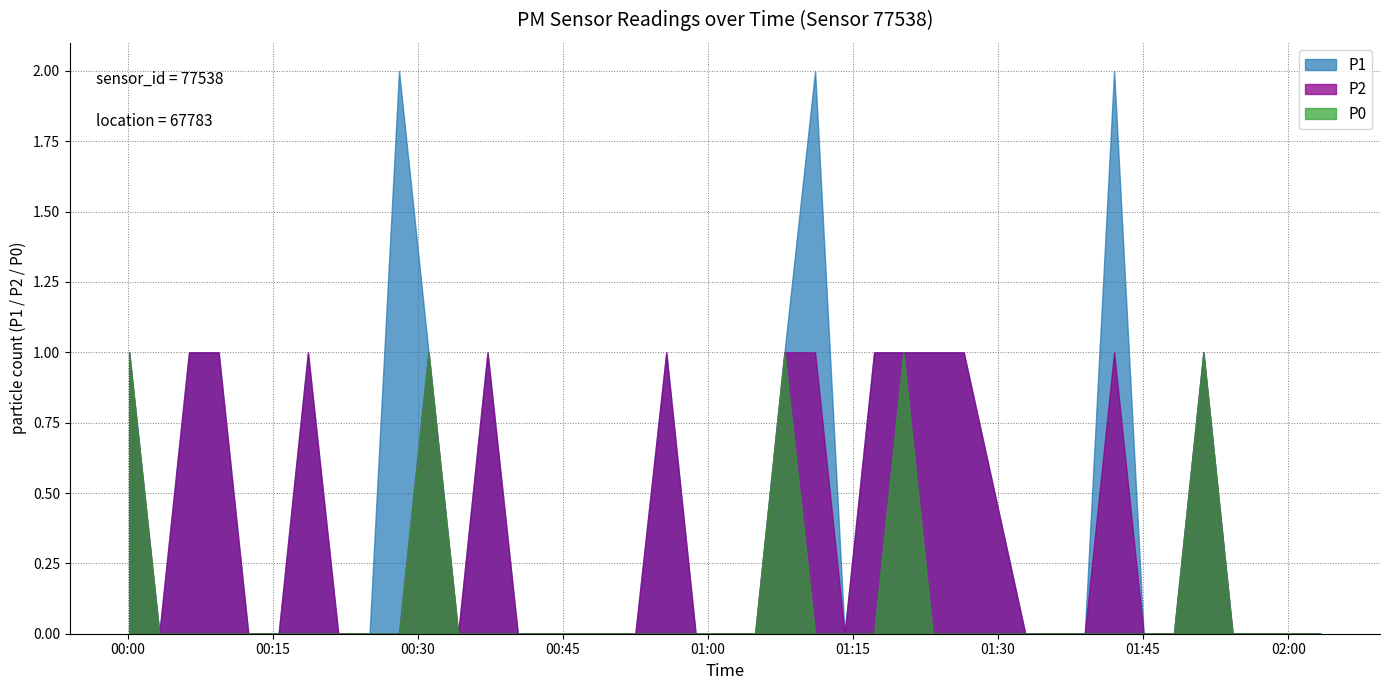

What is the difference between the second highest and minimum values in the P2 series?

1